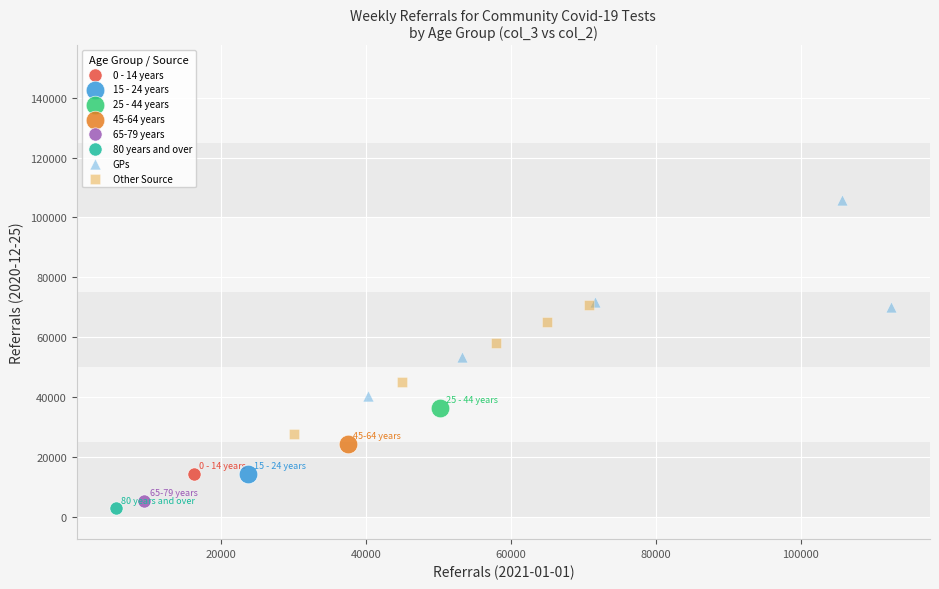

Which series reaches the maximum Y coordinate?

GPs